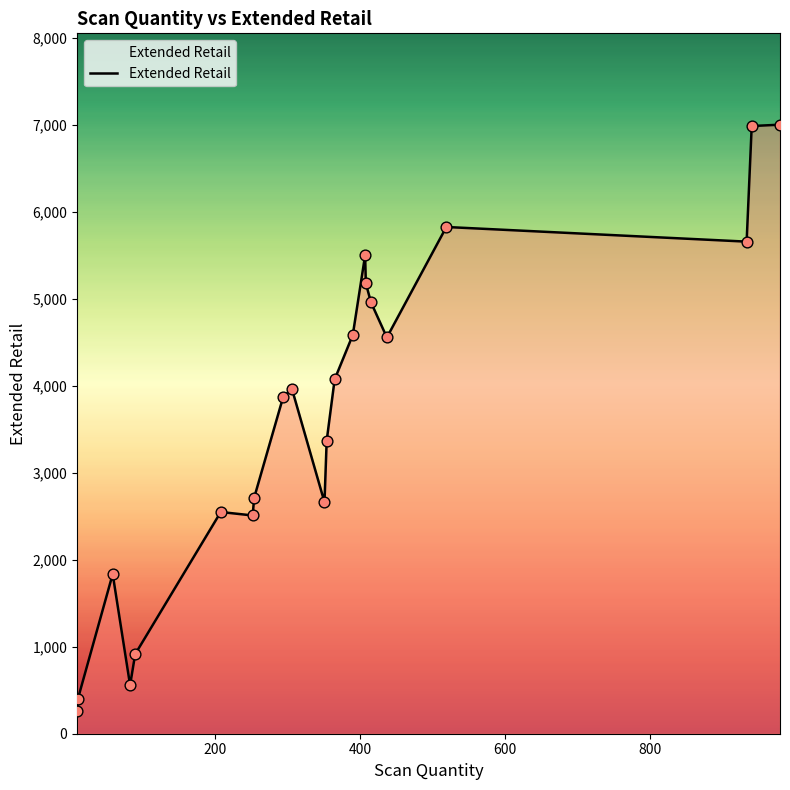

What is the smallest value displayed?

260.9